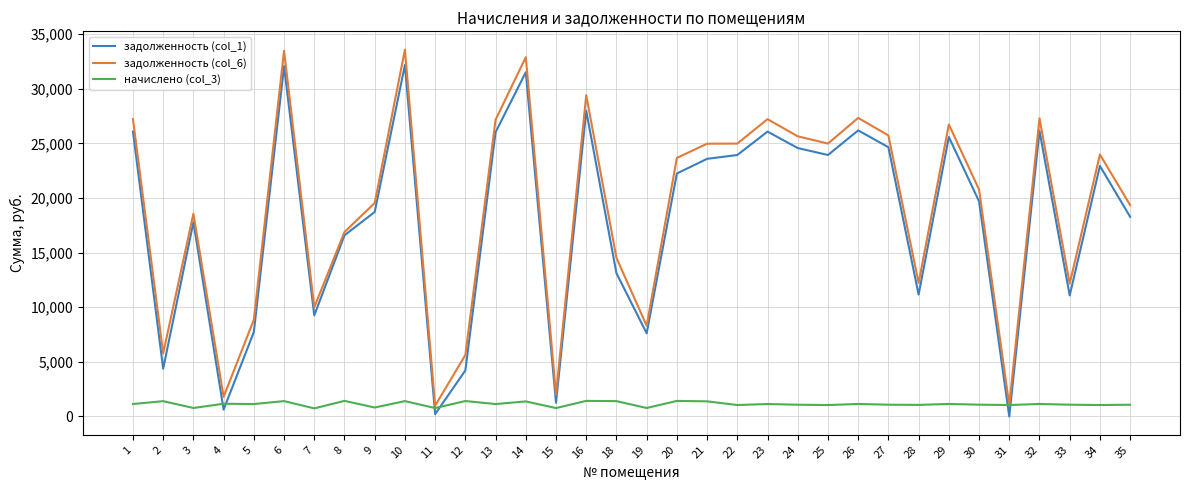

Rank the series by their maximum value, from highest to lowest.

задолженность (col_6), задолженность (col_1), начислено (col_3)